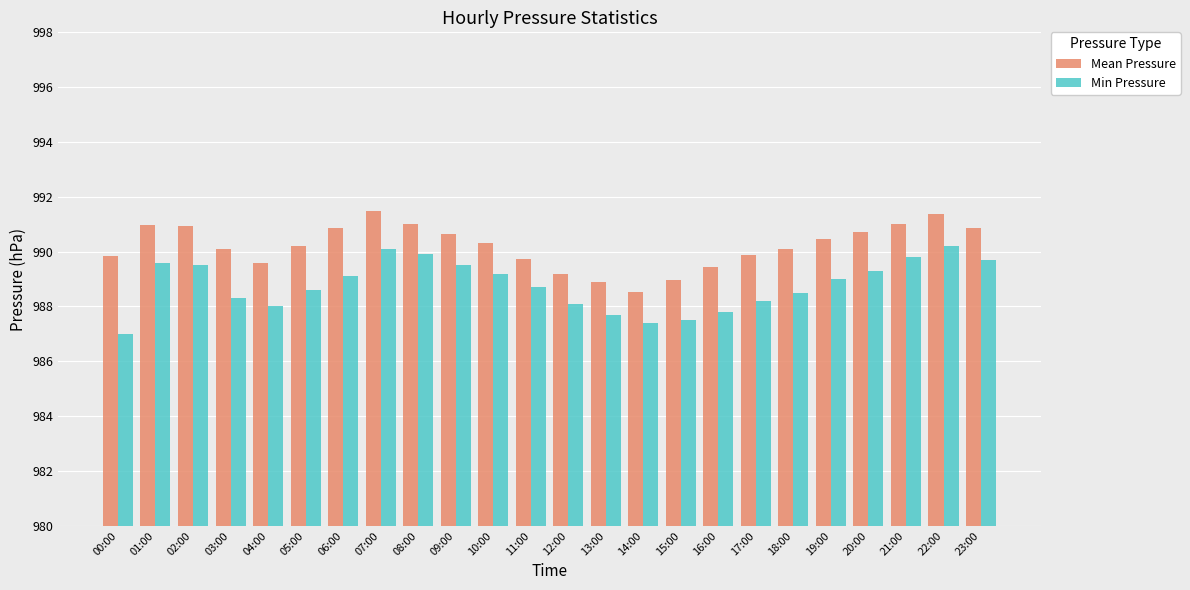

What is the total value across all series at 20:00?

1980.0